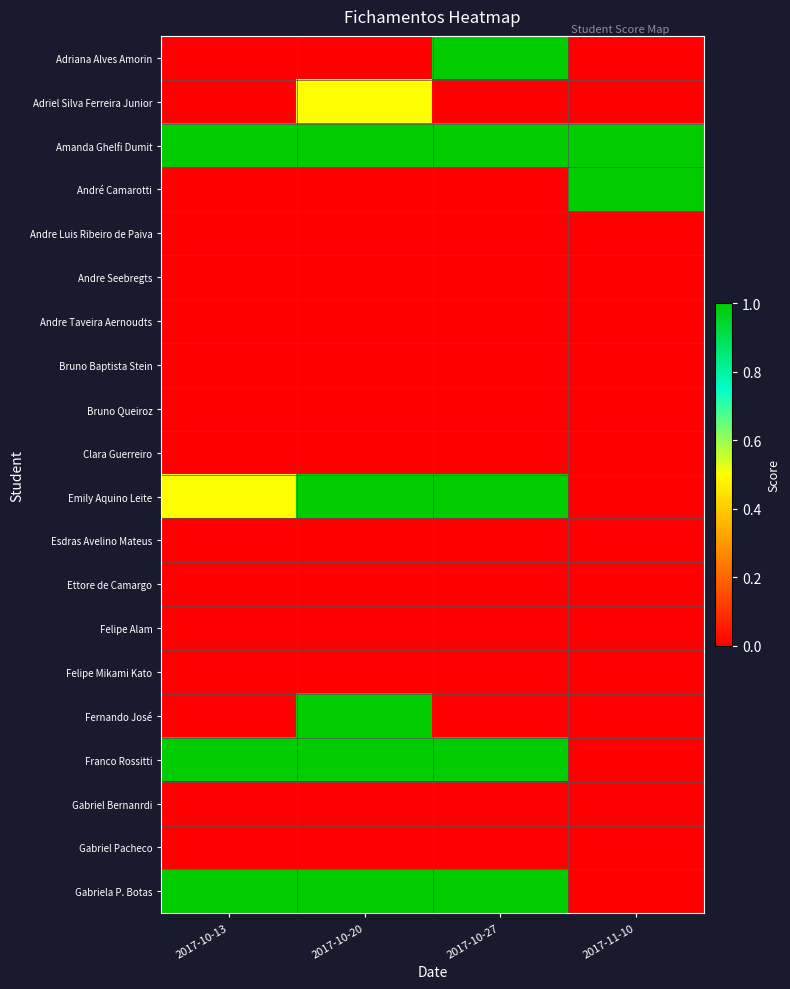

List the series in order of their peak value, lowest first.

Andre Luis Ribeiro de Paiva, Andre Seebregts, Andre Taveira Aernoudts, Bruno Baptista Stein, Bruno Queiroz, Clara Guerreiro, Esdras Avelino Mateus, Ettore de Camargo, Felipe Alam, Felipe Mikami Kato, Gabriel Bernanrdi, Gabriel Pacheco, Adriel Silva Ferreira Junior, Adriana Alves Amorin, Amanda Ghelfi Dumit, André Camarotti, Emily Aquino Leite, Fernando José, Franco Rossitti, Gabriela P. Botas